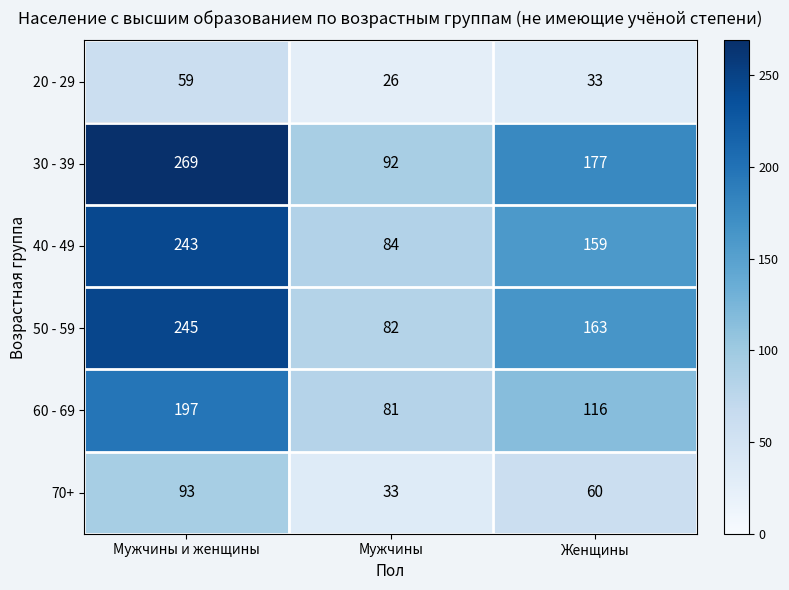

What is the sum of the 70+ values at Женщины and Мужчины и женщины?

153